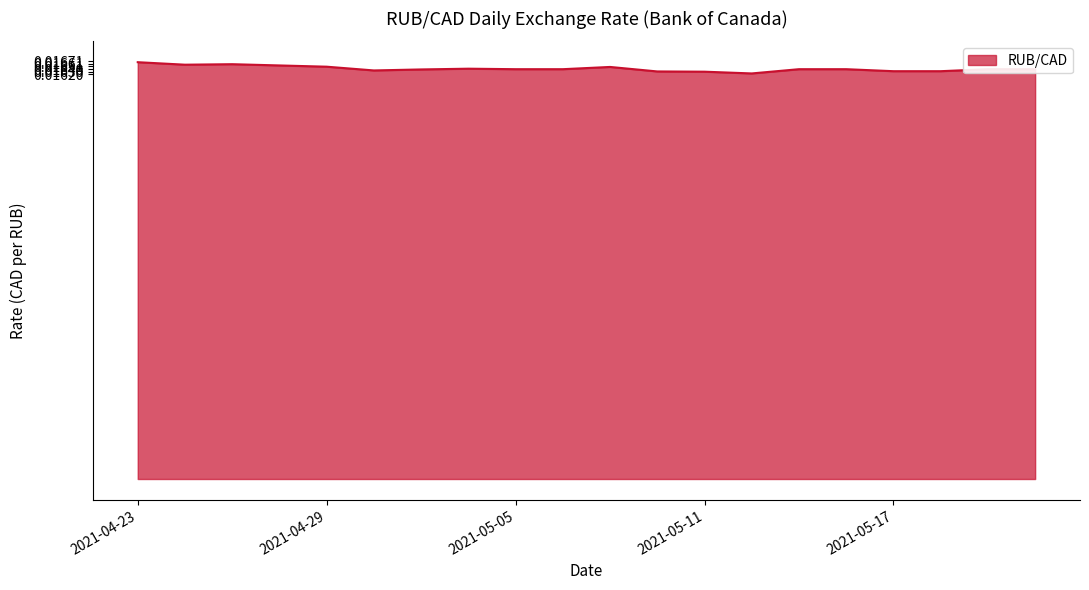

What is the label of the 5th point from the left?

2021-04-29